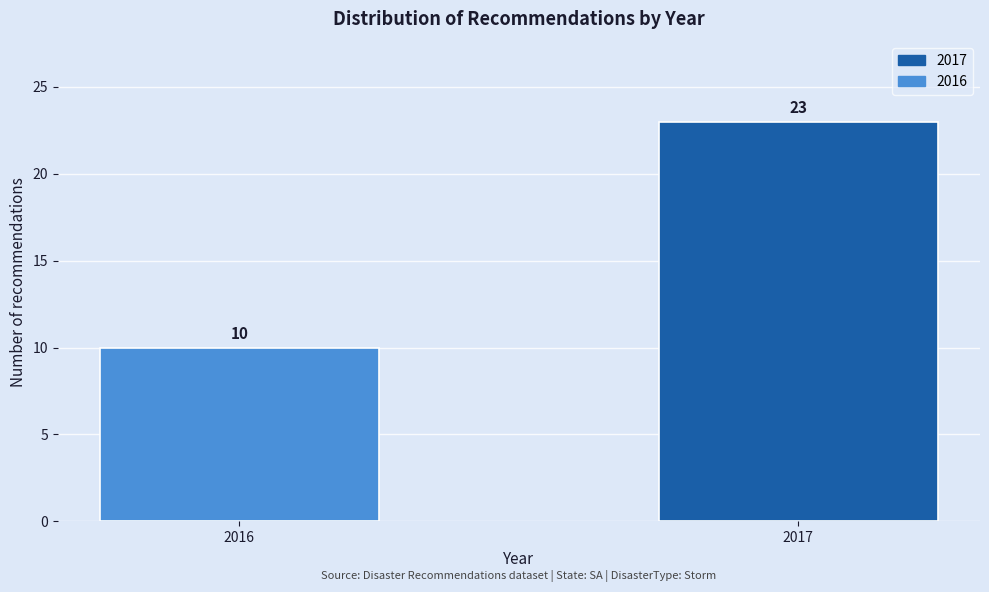

Reading left to right, list all the values displayed in this chart.

2016=10	2017=23